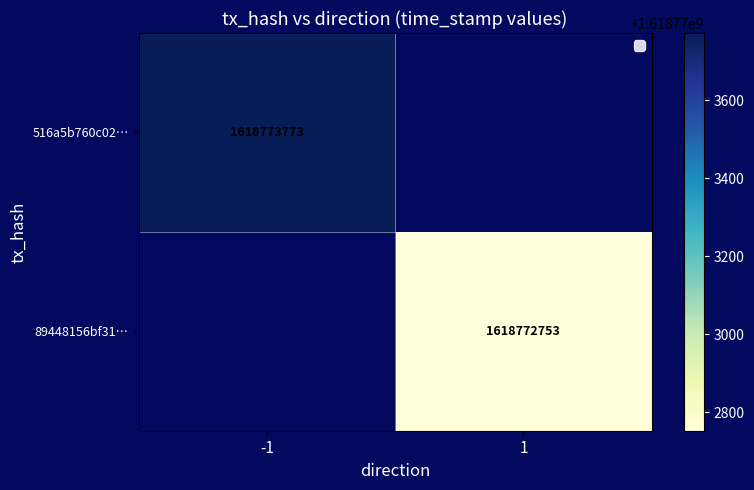

At 1, list the series in order from smallest to largest.

89448156bf31adeefd2af54d112f046c84391d3, 516a5b760c02e6d9cd42b6f447ced622948f820